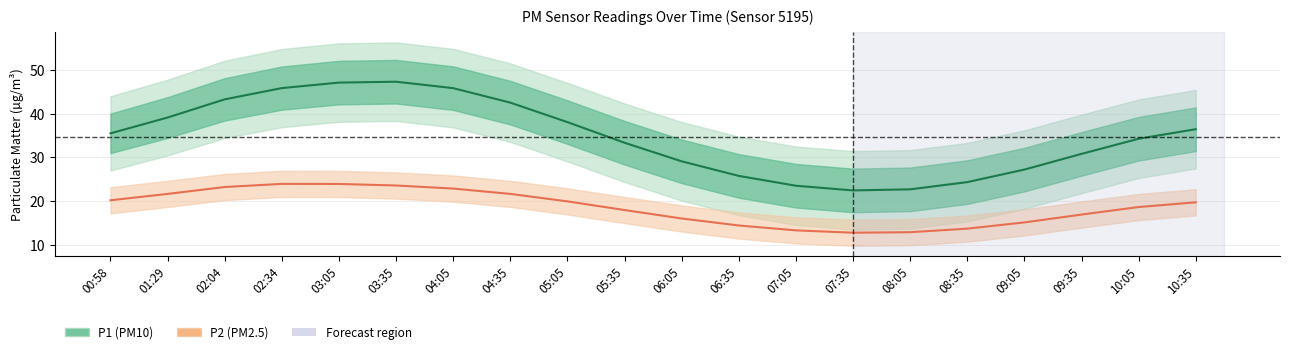

The value of P1 at 10:35 is 53.8. True or false?

False